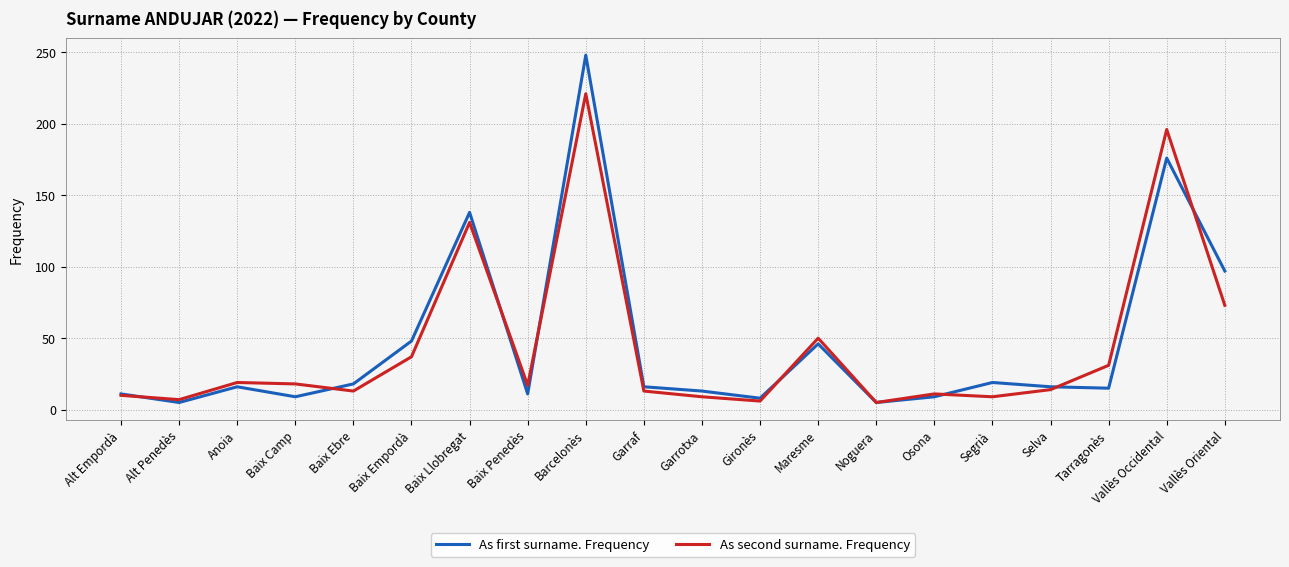

What are all the series names shown in the legend?

As first surname. Frequency, As second surname. Frequency